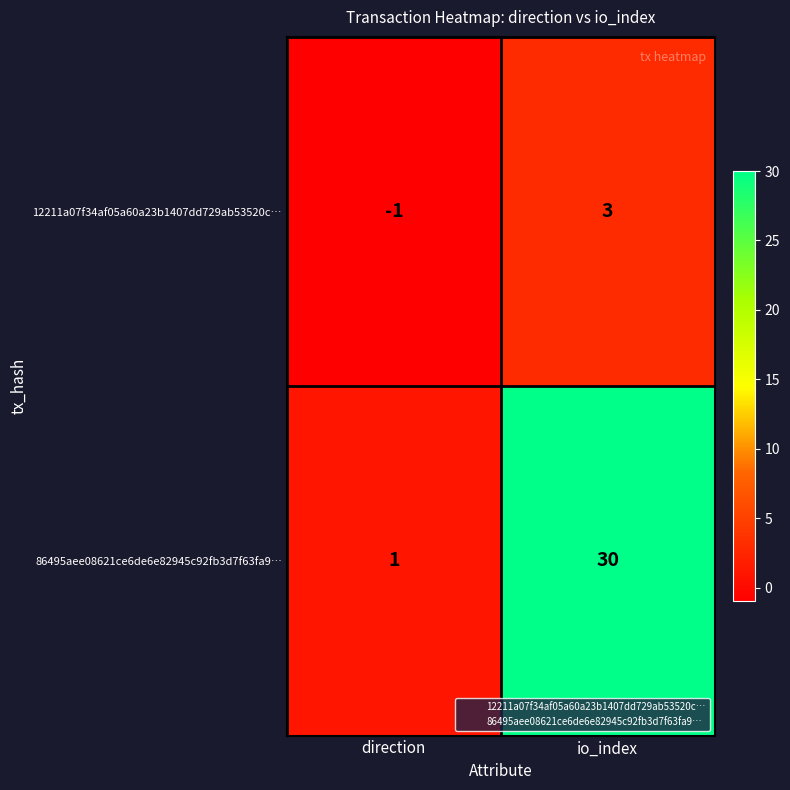

How many data points does each series have?

2